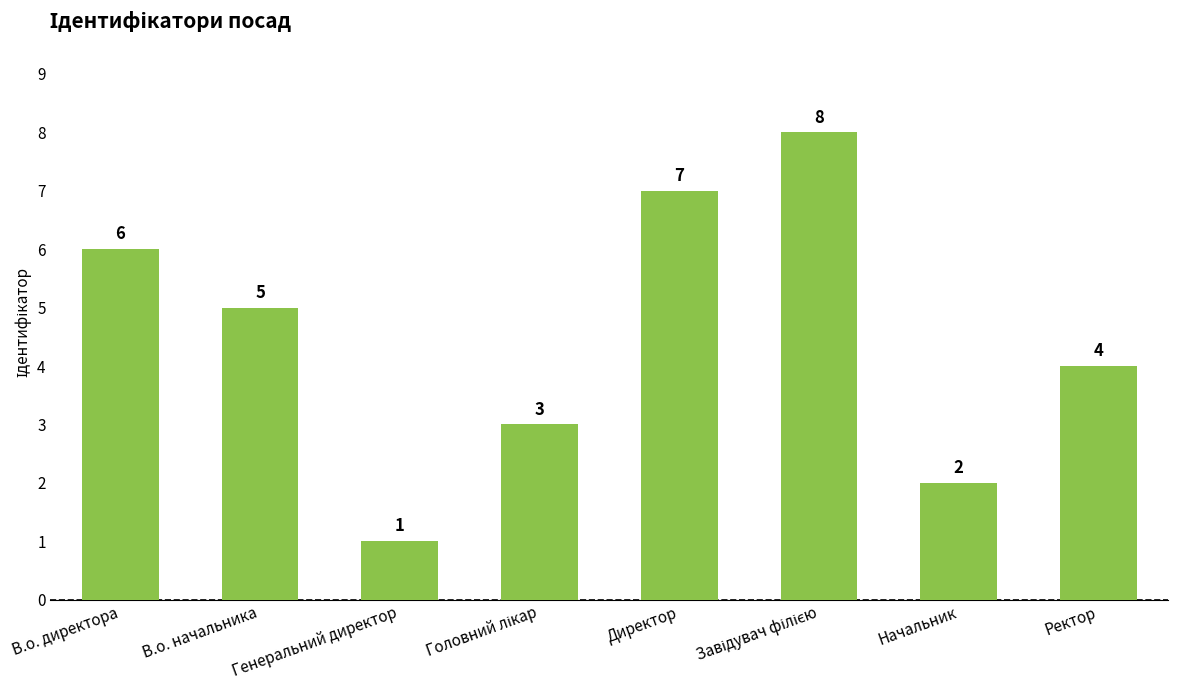

What position from the left is Ректор?

8